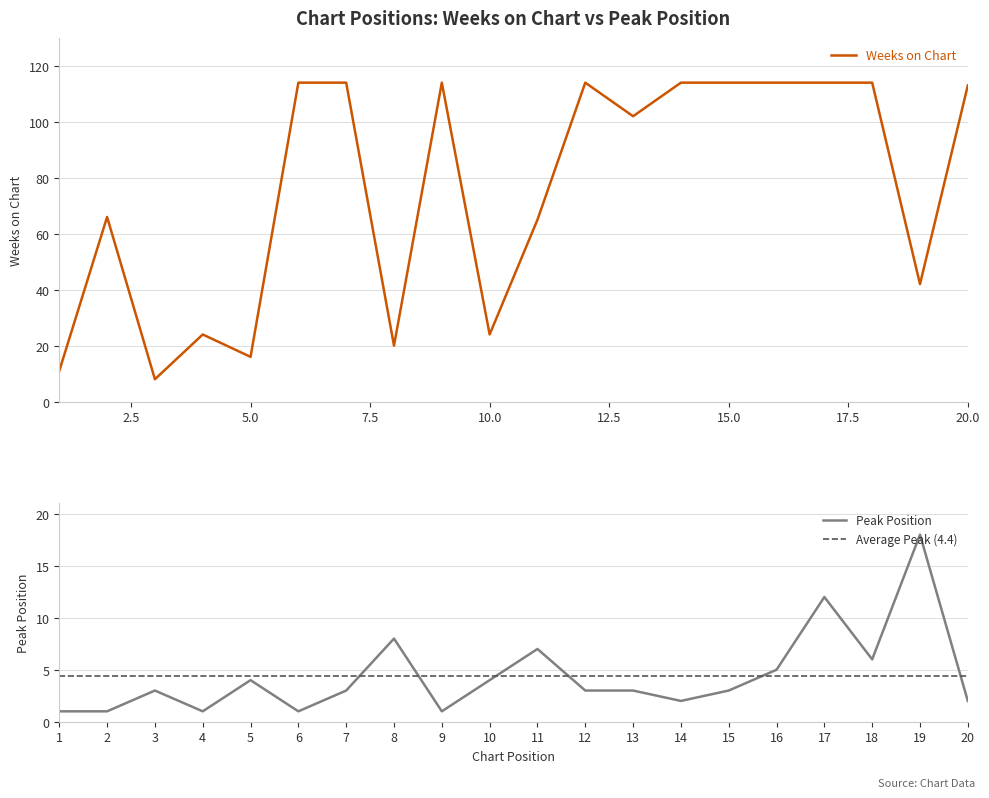

At which label does Weeks on Chart reach its minimum?

3